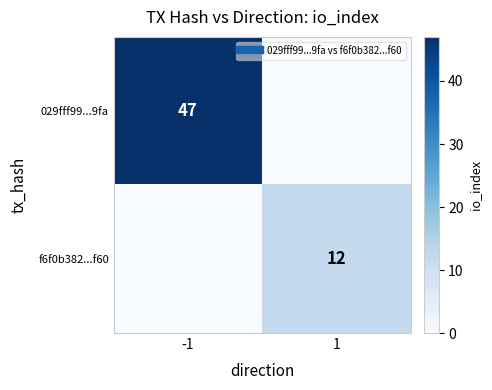

What is the difference between the 029fff99...9fa values at -1 and 1?

47